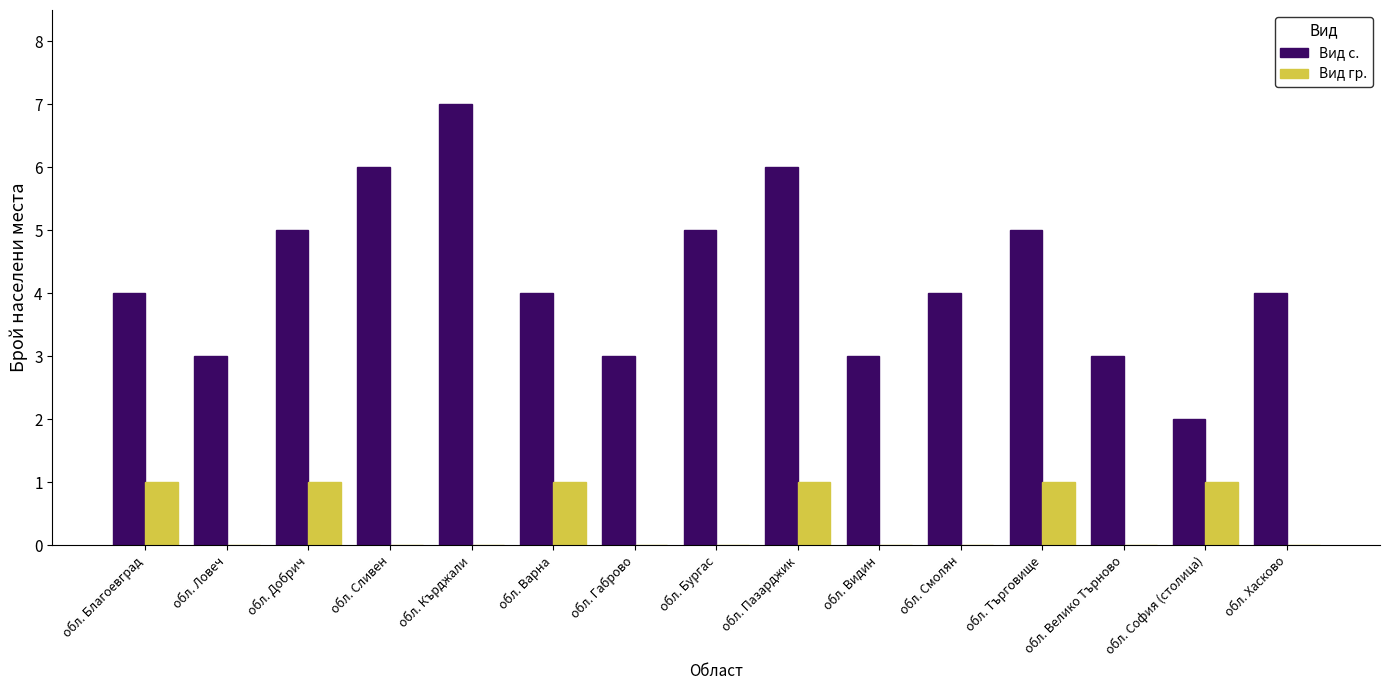

What is the total value across all series at обл. Кърджали?

7